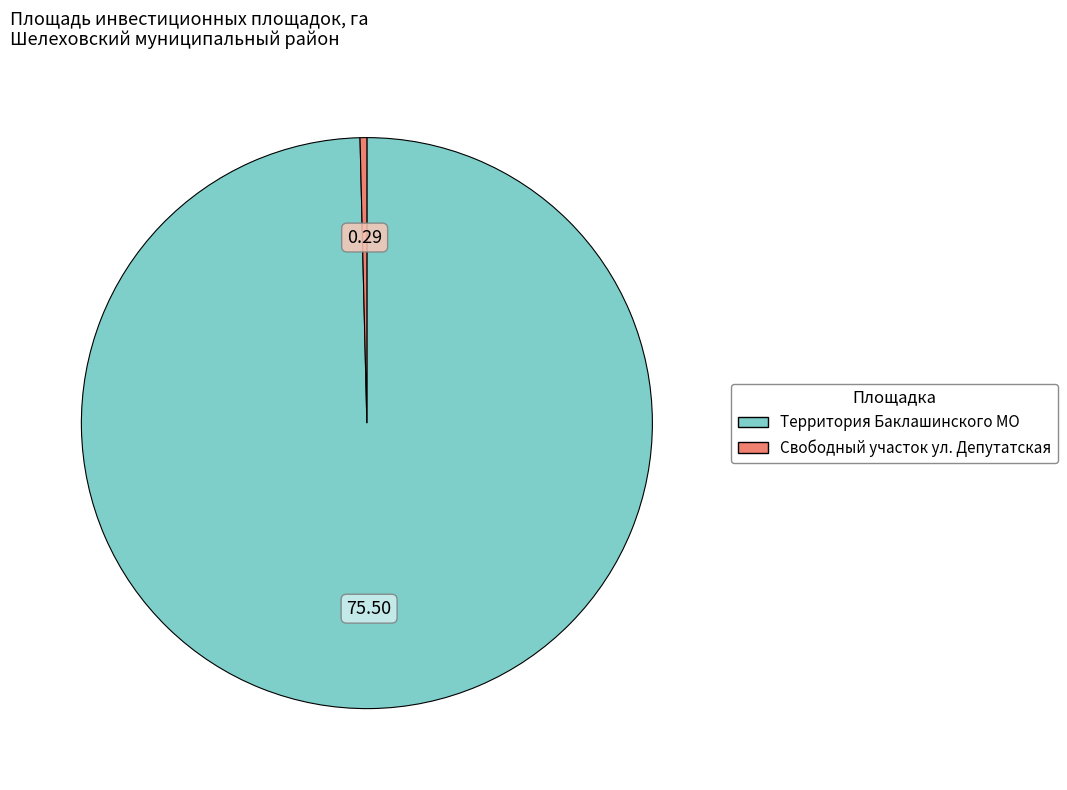

Between Территория Баклашинского МО and Свободный участок ул. Депутатская, which is larger?

Территория Баклашинского МО